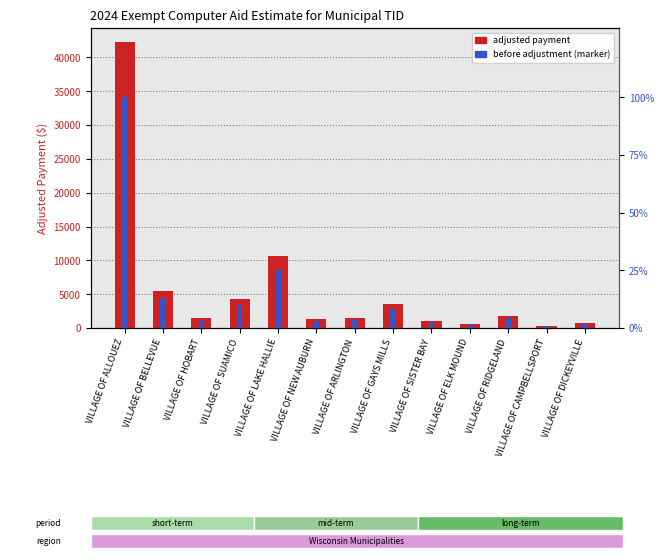

Is the value of Before Adjustment (marker) at VILLAGE OF DICKEYVILLE greater than the value of Adjusted Payment ($) at VILLAGE OF SUAMICO?

No